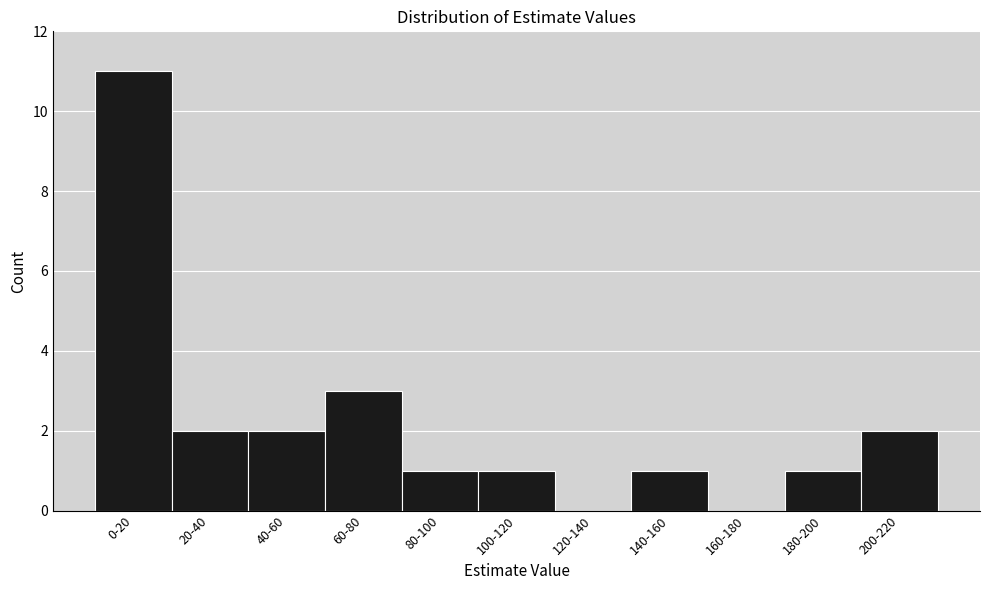

Reading left to right, what are all the values shown in this chart?

0-20=11	20-40=2	40-60=2	60-80=3	80-100=1	100-120=1	120-140=0	140-160=1	160-180=0	180-200=1	200-220=2